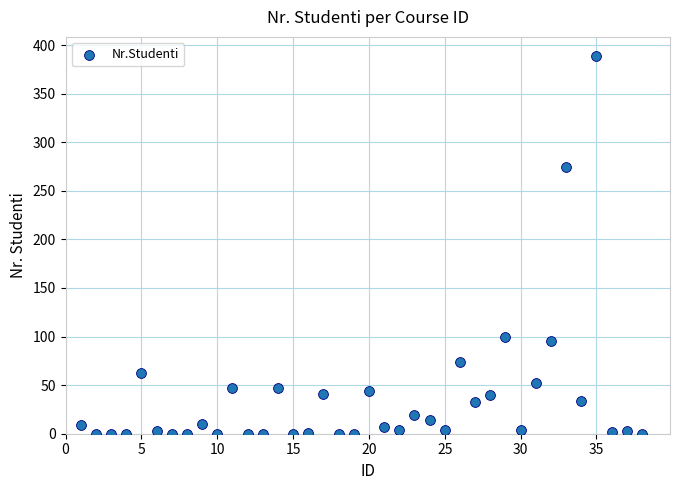

What Y value in the scatter plot is closest to 194?

275